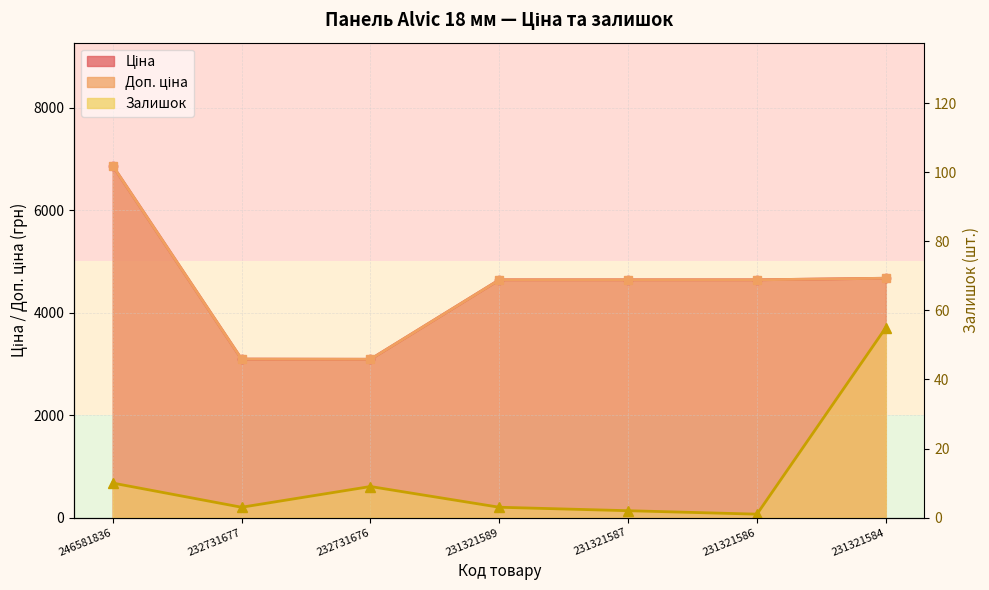

True or false: Залишок and Доп. ціна intersect in this chart.

False